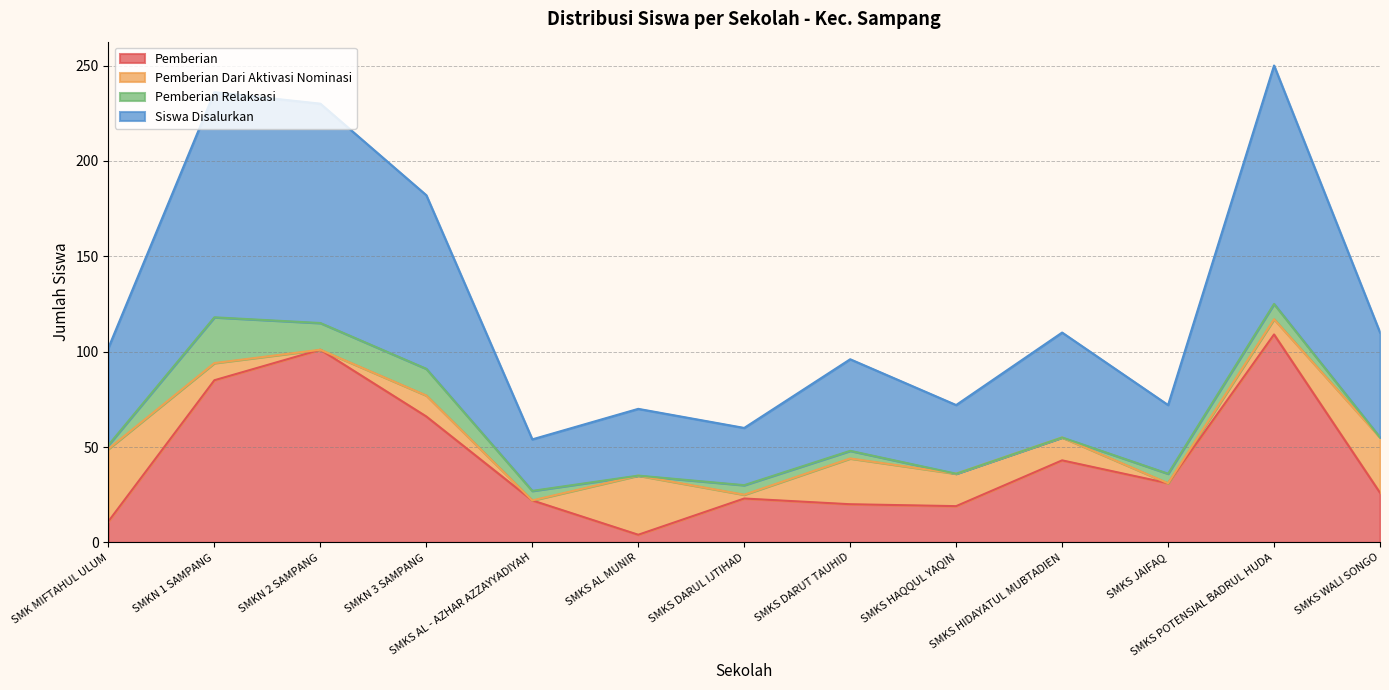

What position from the right is SMKS HAQQUL YAQIN?

5